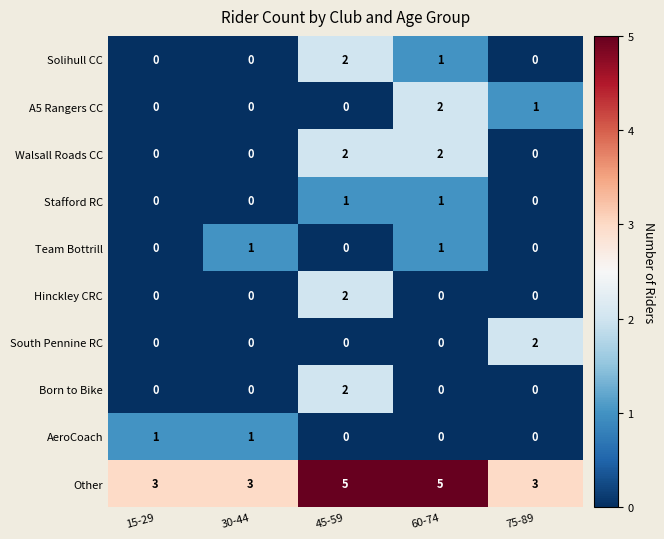

What is the difference between the highest and lowest values at 75-89?

3